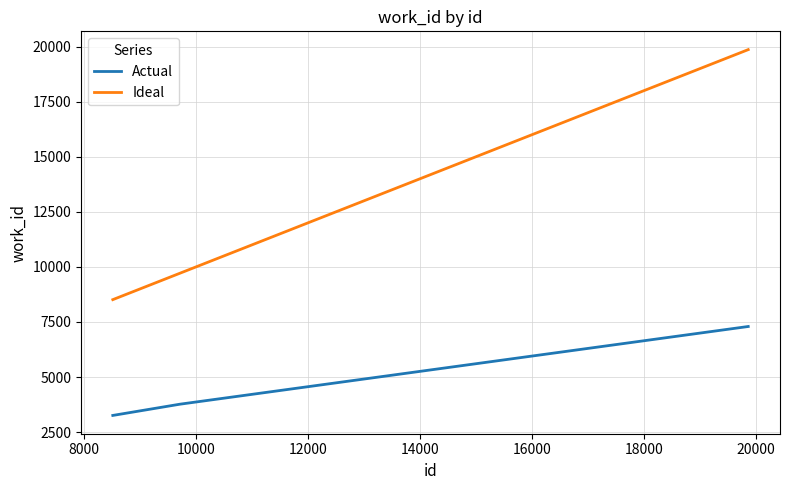

Which series has the largest range (max minus min)?

Ideal